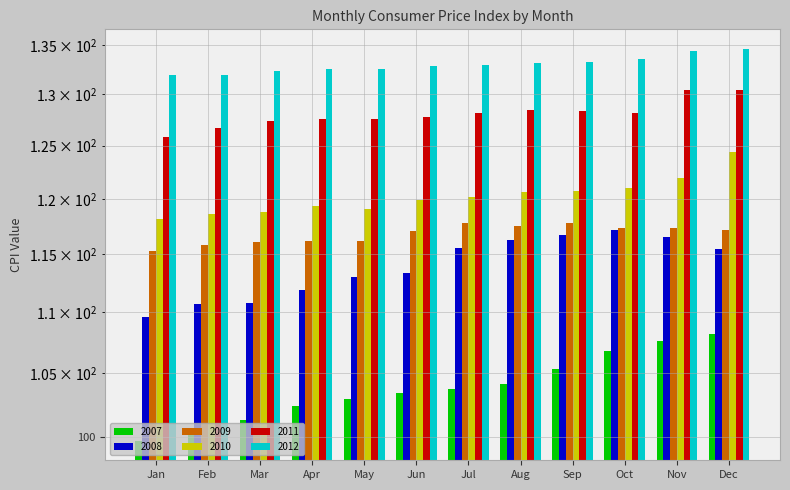

Rank the series by their maximum value, from lowest to highest.

2007, 2008, 2009, 2010, 2011, 2012